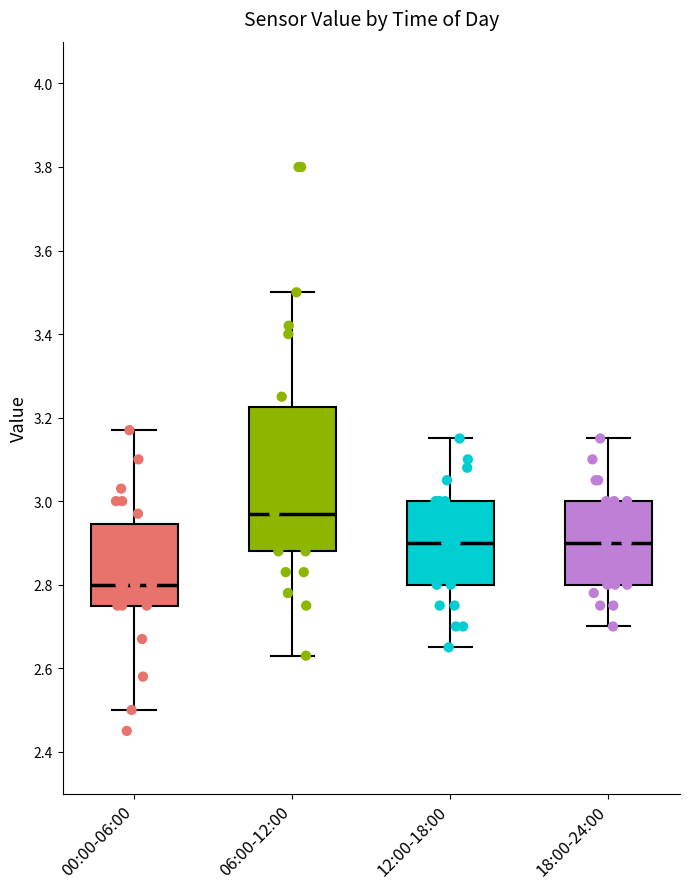

Which box is the tallest, from its lower edge to its upper edge?

06:00-12:00